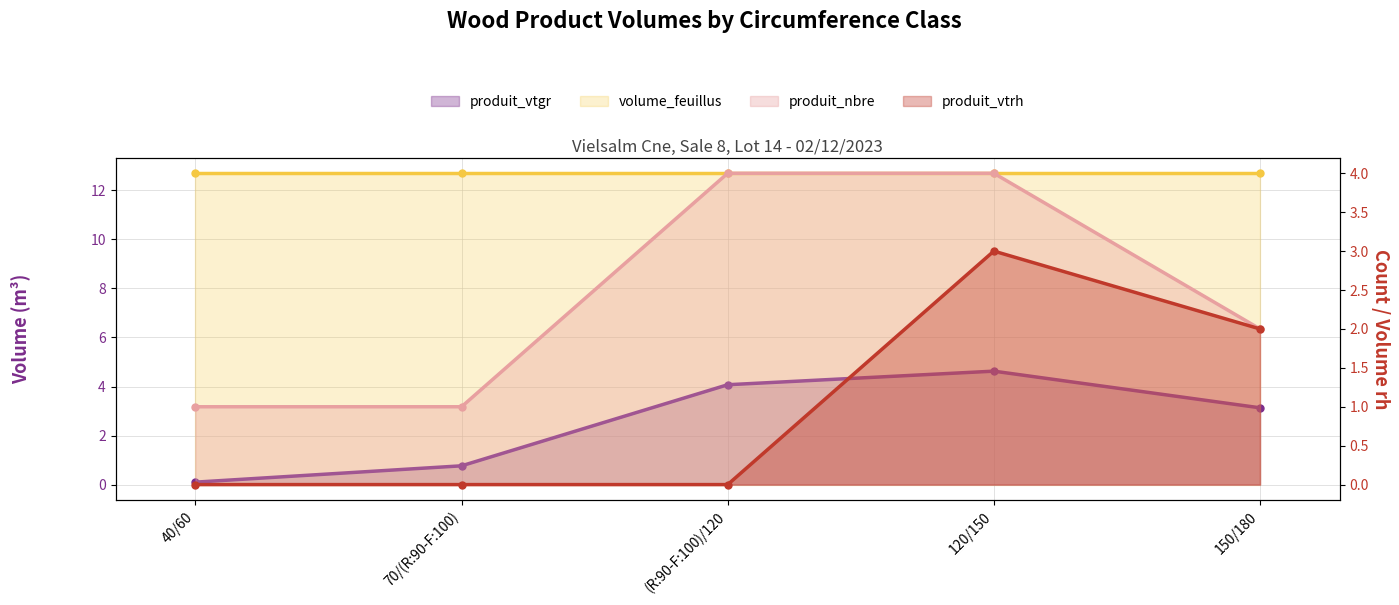

Where is the first local maximum for produit_vtgr?

120/150